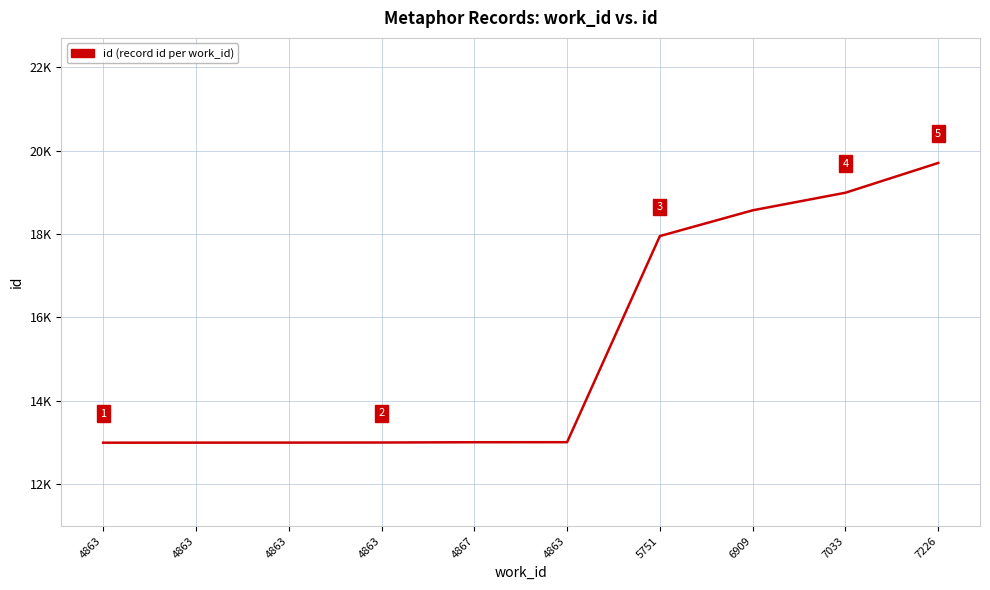

Is this an area chart (filled region under the line)?

No